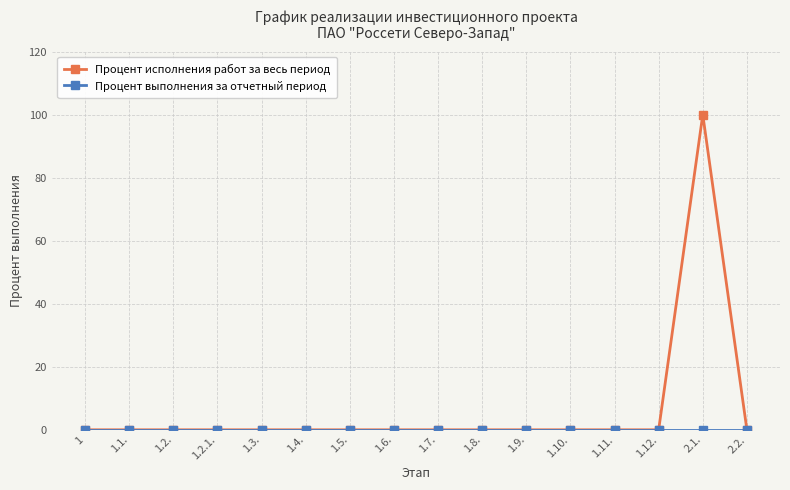

Which series has the largest total across all categories?

Процент исполнения работ за весь период